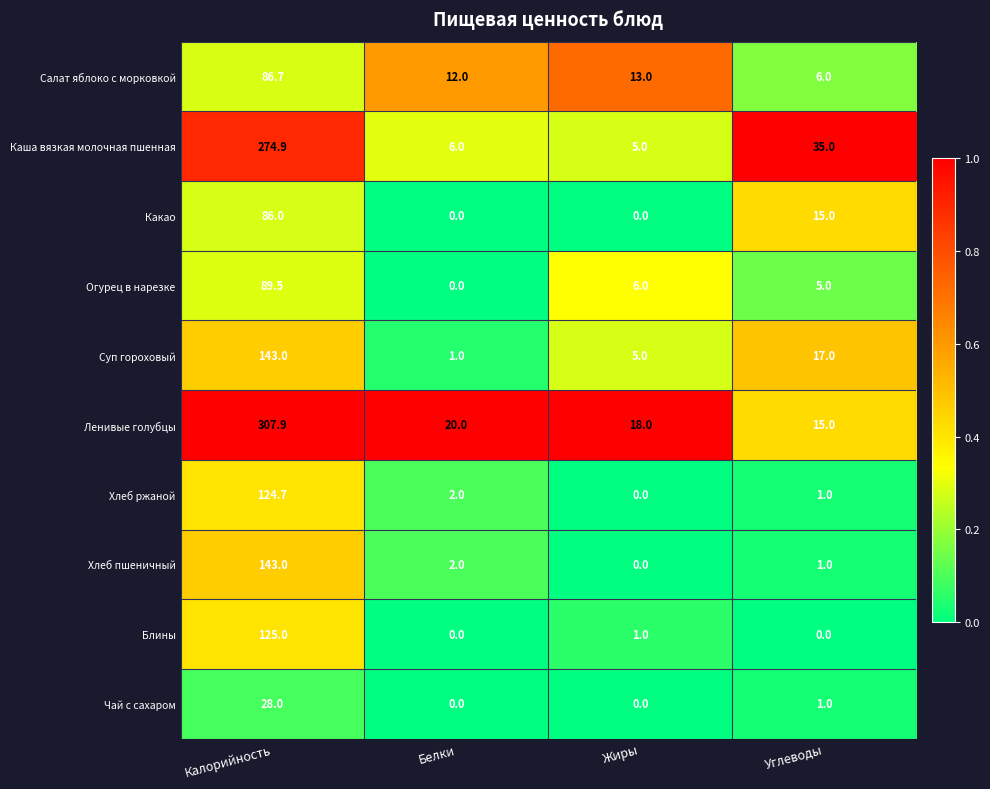

Which series has the largest total across all categories?

Ленивые голубцы